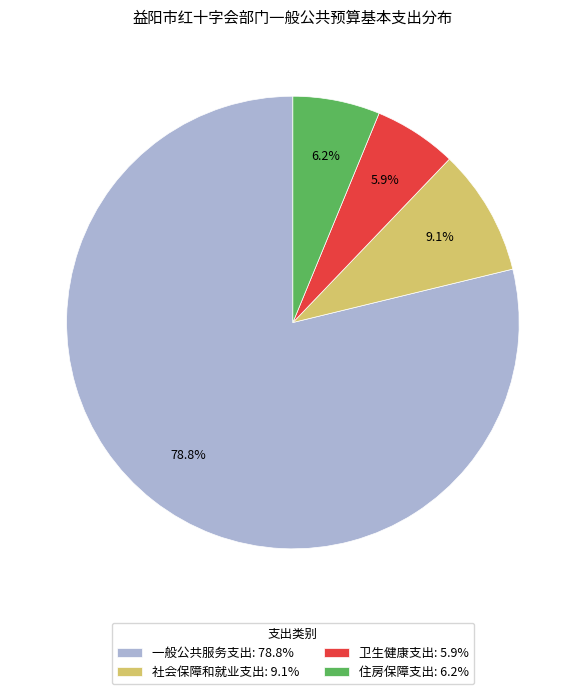

Is it true that 一般公共服务支出 is 79% of the pie?

True